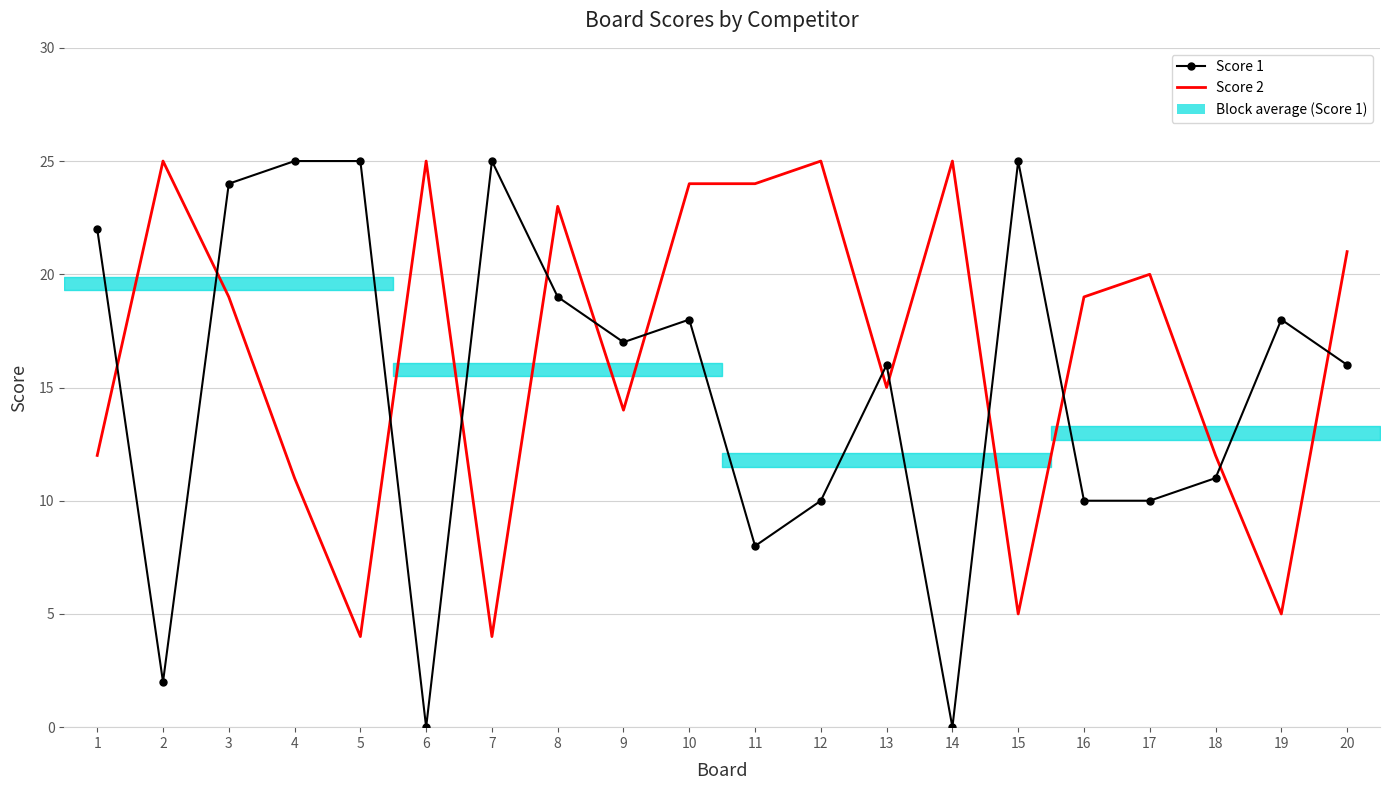

At which label does Score 1 reach its minimum?

6